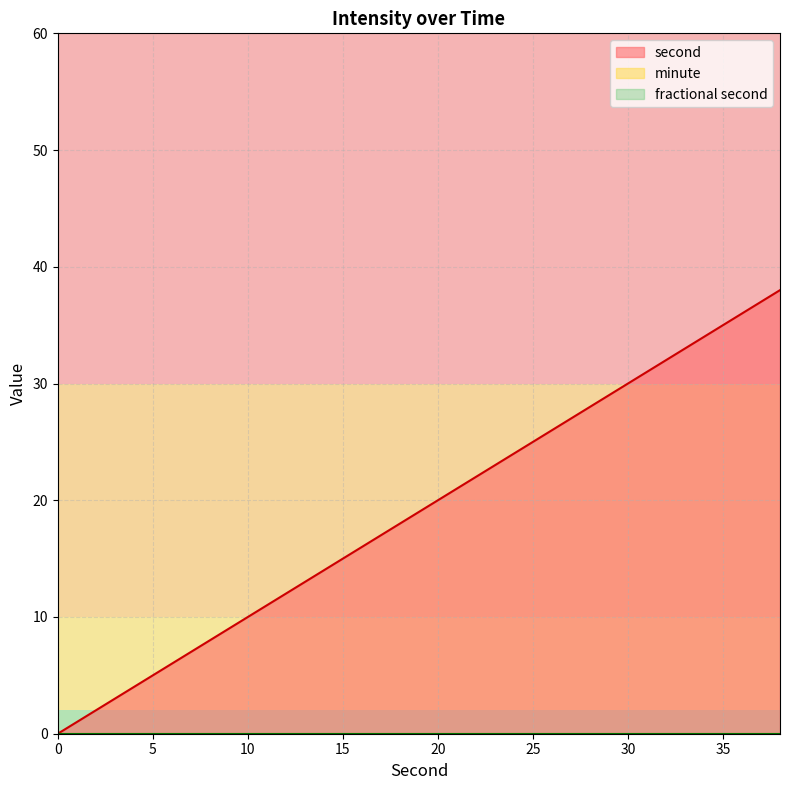

Does the chart have visible grid lines?

Yes